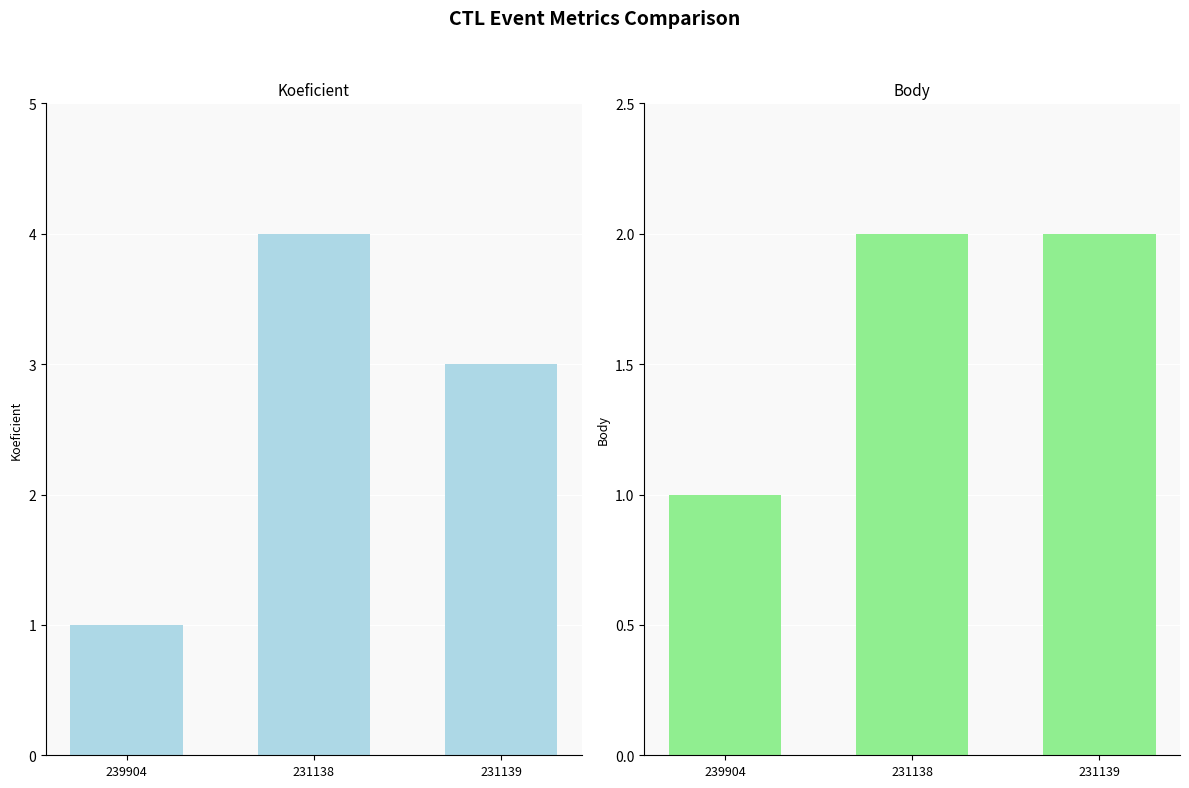

What is the difference between the maximum and minimum values in the Koeficient series?

3